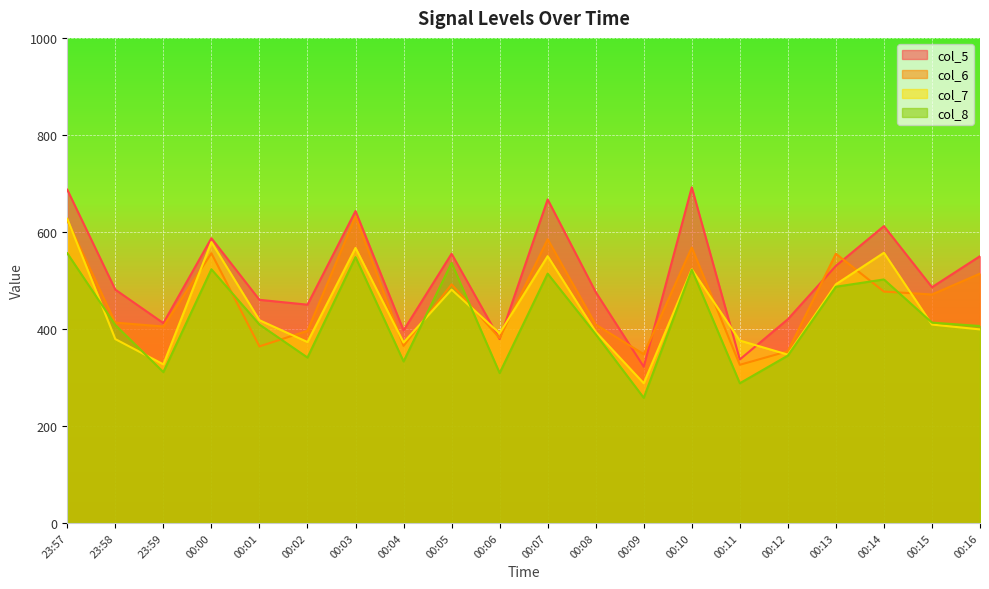

What is the minimum value shown in the chart?

258